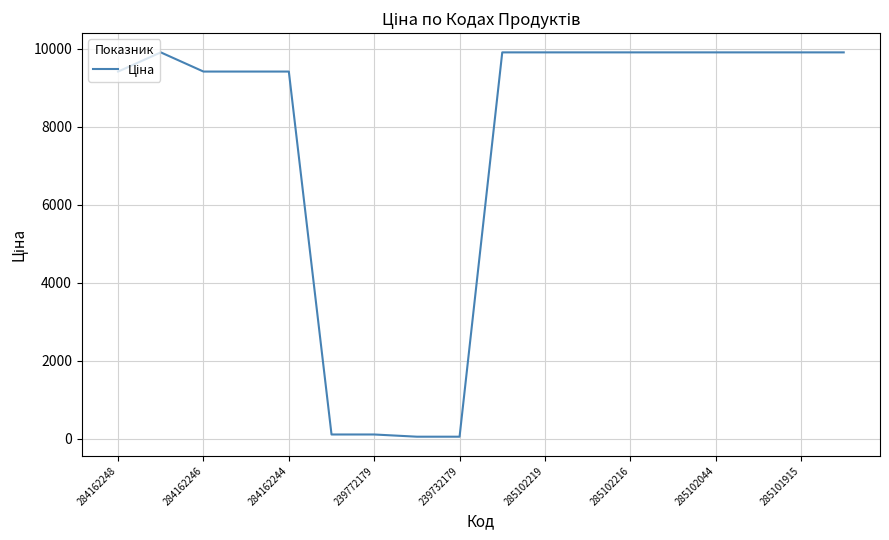

What is the maximum value shown in the chart?

9908.5